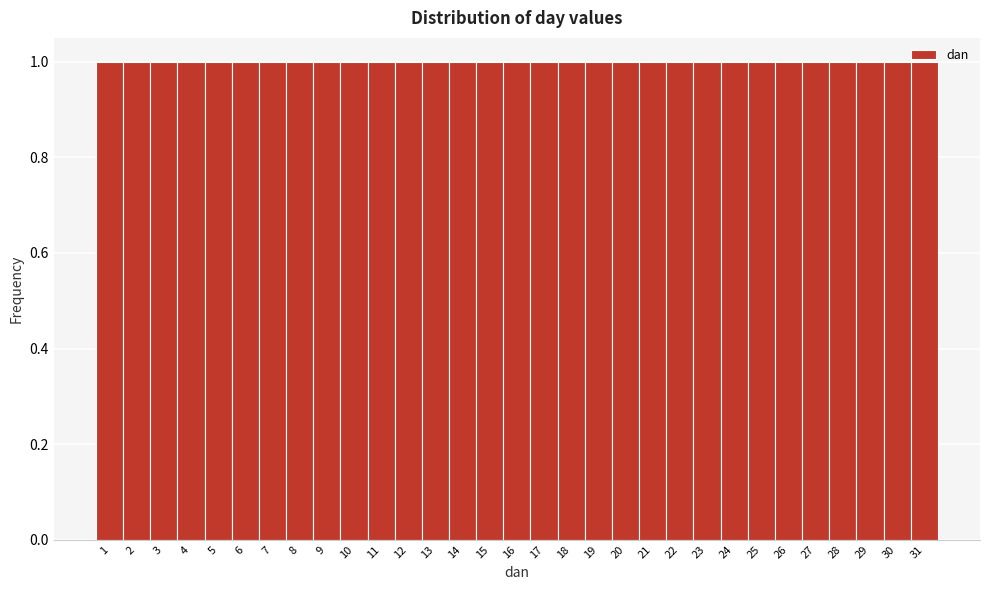

Reading left to right, list every bar in this chart as the range it spans on the x-axis followed by its height. The values are not printed on the chart, so give them approximately, as read against the axis.

0.5 to 1.5: 1
1.5 to 2.5: 1
2.5 to 3.5: 1
3.5 to 4.5: 1
4.5 to 5.5: 1
5.5 to 6.5: 1
6.5 to 7.5: 1
7.5 to 8.5: 1
8.5 to 9.5: 1
9.5 to 10.5: 1
10.5 to 11.5: 1
11.5 to 12.5: 1
12.5 to 13.5: 1
13.5 to 14.5: 1
14.5 to 15.5: 1
15.5 to 16.5: 1
16.5 to 17.5: 1
17.5 to 18.5: 1
18.5 to 19.5: 1
19.5 to 20.5: 1
20.5 to 21.5: 1
21.5 to 22.5: 1
22.5 to 23.5: 1
23.5 to 24.5: 1
24.5 to 25.5: 1
25.5 to 26.5: 1
26.5 to 27.5: 1
27.5 to 28.5: 1
28.5 to 29.5: 1
29.5 to 30.5: 1
30.5 to 31.5: 1